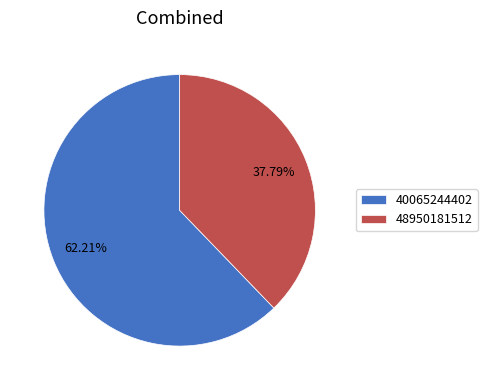

Do 40065244402 and 48950181512 together represent more than half of the pie?

Yes